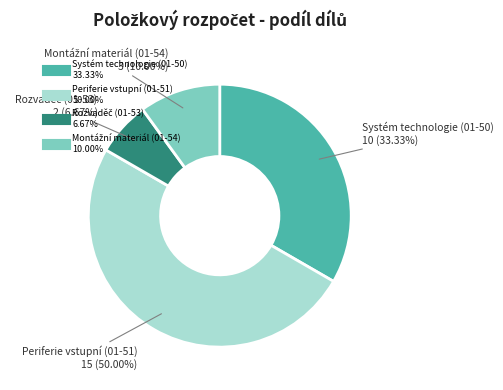

How many slices are in this pie chart?

4